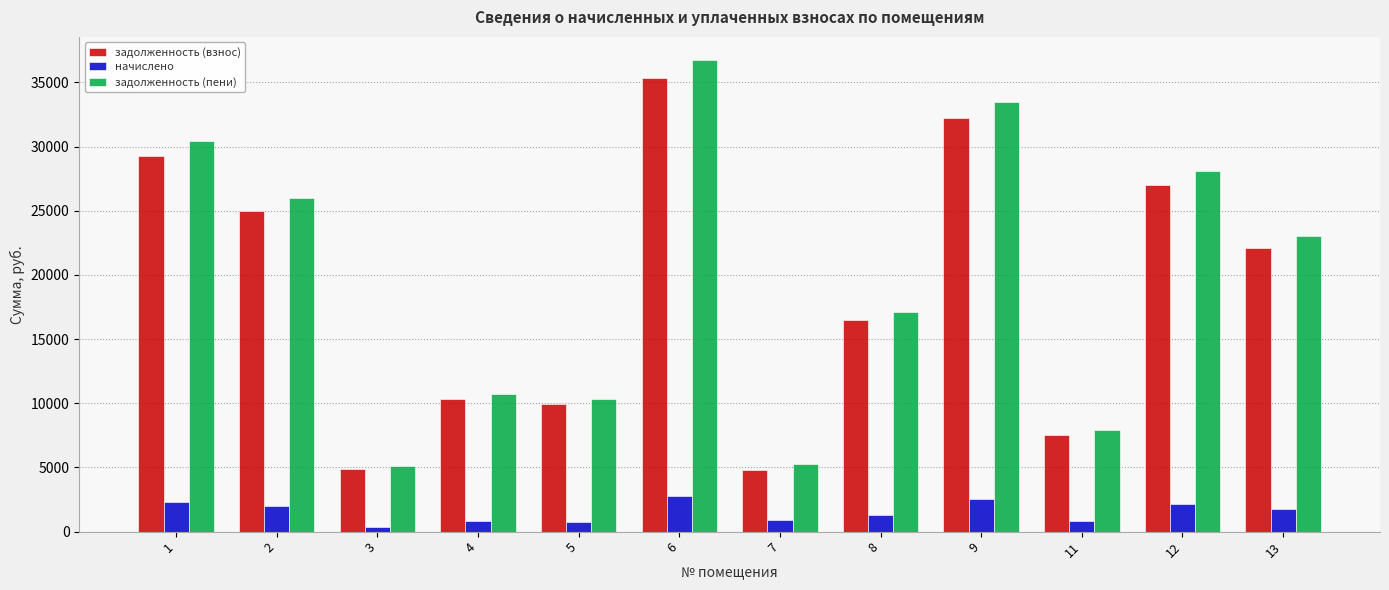

How many bars are there in each group?

3